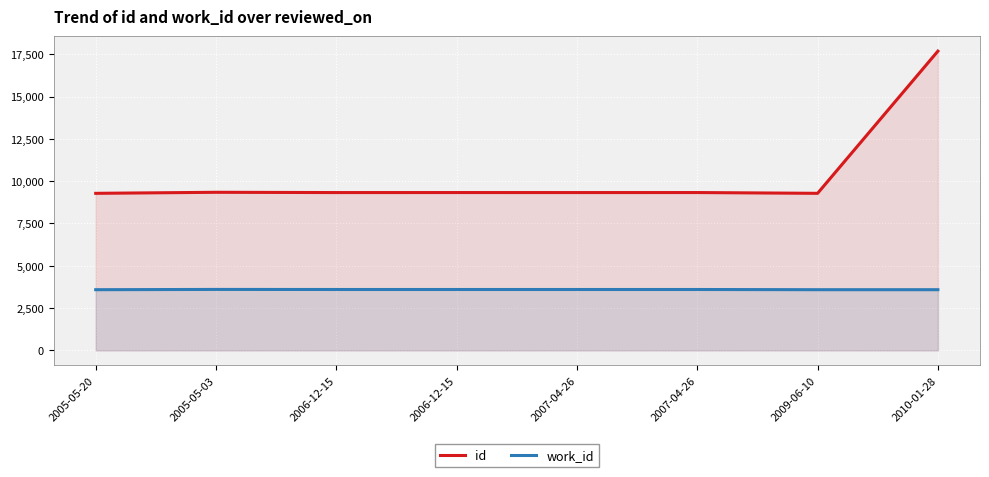

True or false: id and work_id cross at least once.

False